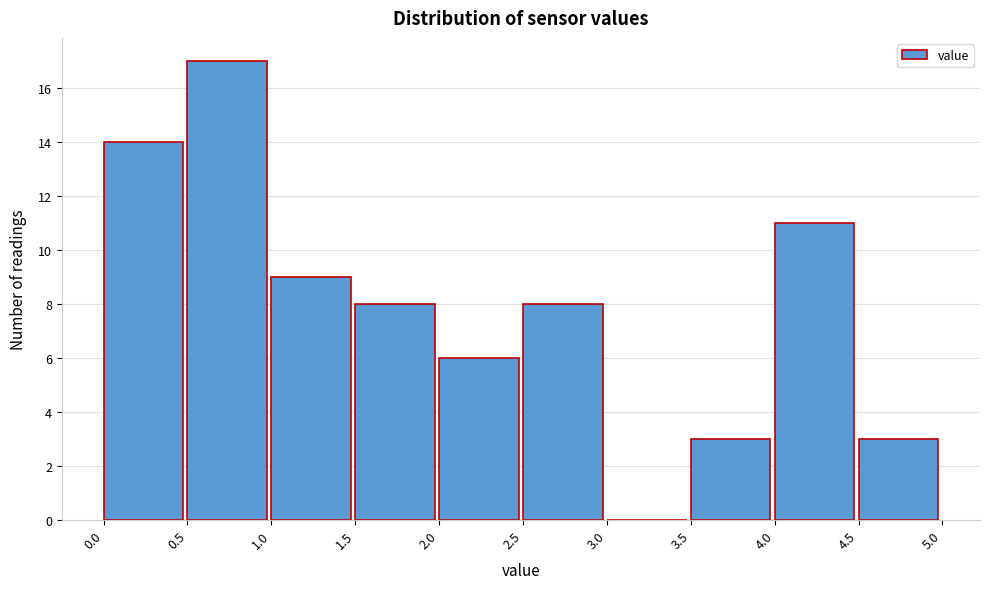

Which range on the x-axis has the tallest bar?

0.5 to 1.0